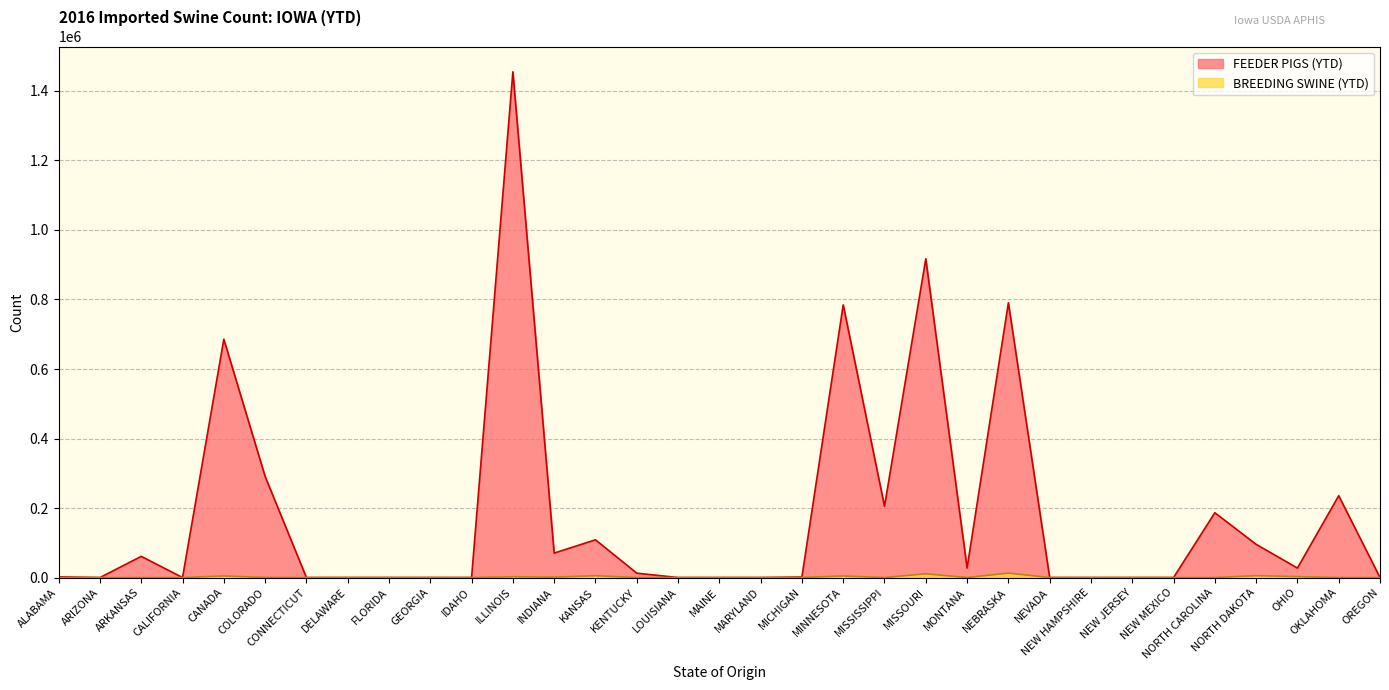

Reading left to right, transcribe all the data shown in this chart.

FEEDER PIGS (YTD): ALABAMA=2000	ARIZONA=0	ARKANSAS=60884	CALIFORNIA=0	CANADA=685646	COLORADO=290918	CONNECTICUT=0	DELAWARE=0	FLORIDA=0	GEORGIA=0	IDAHO=0	ILLINOIS=1454987	INDIANA=70330	KANSAS=108596	KENTUCKY=12620	LOUISIANA=0	MAINE=0	MARYLAND=0	MICHIGAN=1581	MINNESOTA=784549	MISSISSIPPI=204921	MISSOURI=917061	MONTANA=27260	NEBRASKA=790505	NEVADA=0	NEW HAMPSHIRE=0	NEW JERSEY=0	NEW MEXICO=0	NORTH CAROLINA=186382	NORTH DAKOTA=95499	OHIO=27187	OKLAHOMA=235410	OREGON=0
BREEDING SWINE (YTD): ALABAMA=0	ARIZONA=0	ARKANSAS=0	CALIFORNIA=0	CANADA=4456	COLORADO=280	CONNECTICUT=0	DELAWARE=0	FLORIDA=0	GEORGIA=0	IDAHO=0	ILLINOIS=2277	INDIANA=1183	KANSAS=5115	KENTUCKY=0	LOUISIANA=0	MAINE=0	MARYLAND=0	MICHIGAN=374	MINNESOTA=4373	MISSISSIPPI=0	MISSOURI=10711	MONTANA=0	NEBRASKA=12691	NEVADA=0	NEW HAMPSHIRE=0	NEW JERSEY=0	NEW MEXICO=0	NORTH CAROLINA=0	NORTH DAKOTA=5309	OHIO=2579	OKLAHOMA=0	OREGON=0